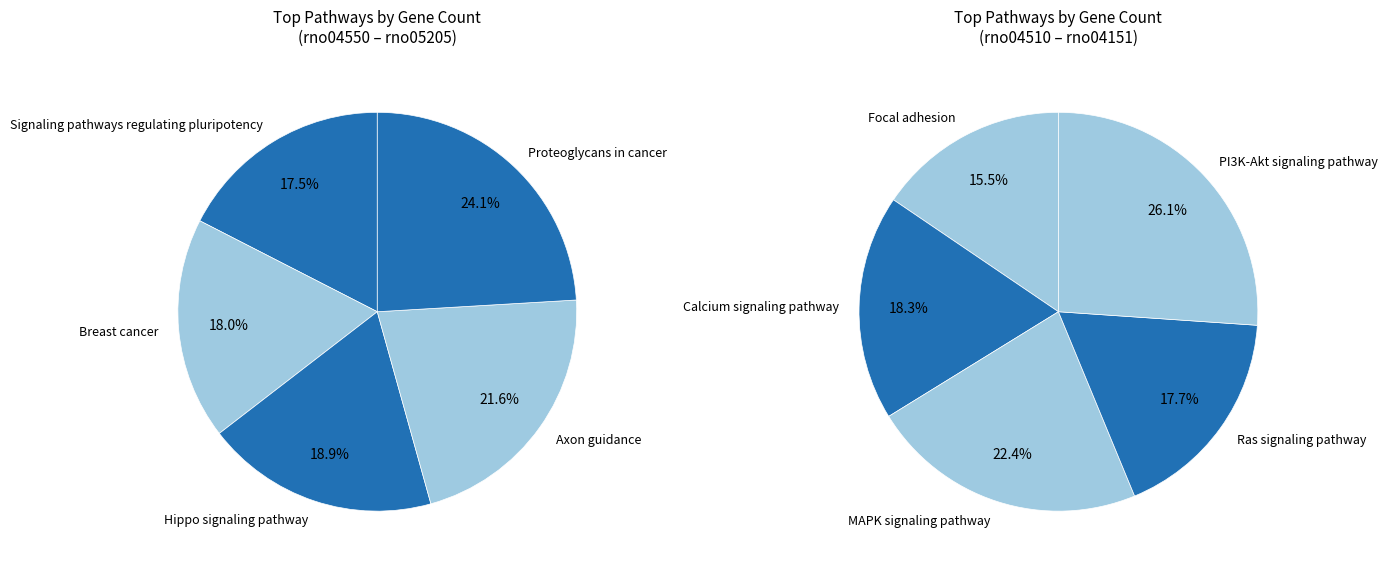

Approximately how many times larger is the value at rno04510 compared to rno04550?

1.3